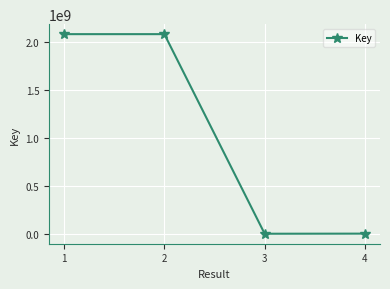

What is the greatest value displayed?

2086675029